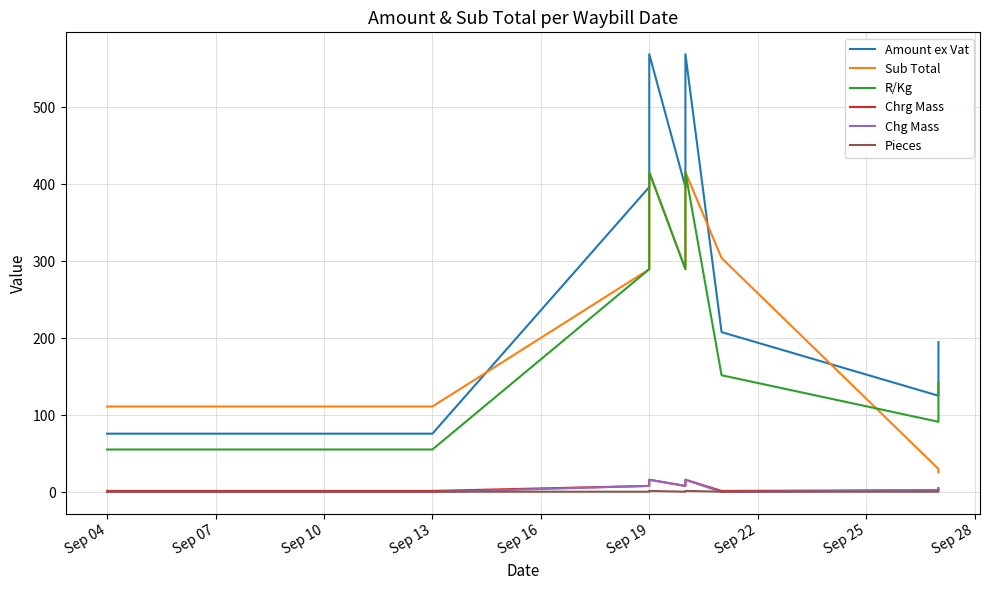

True or false: R/Kg and Amount ex Vat intersect in this chart.

False